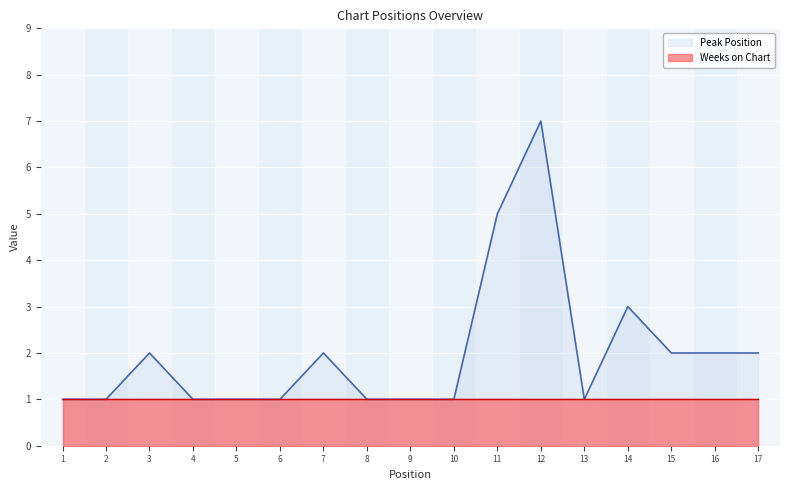

Between 3 and 12, which is larger?

12